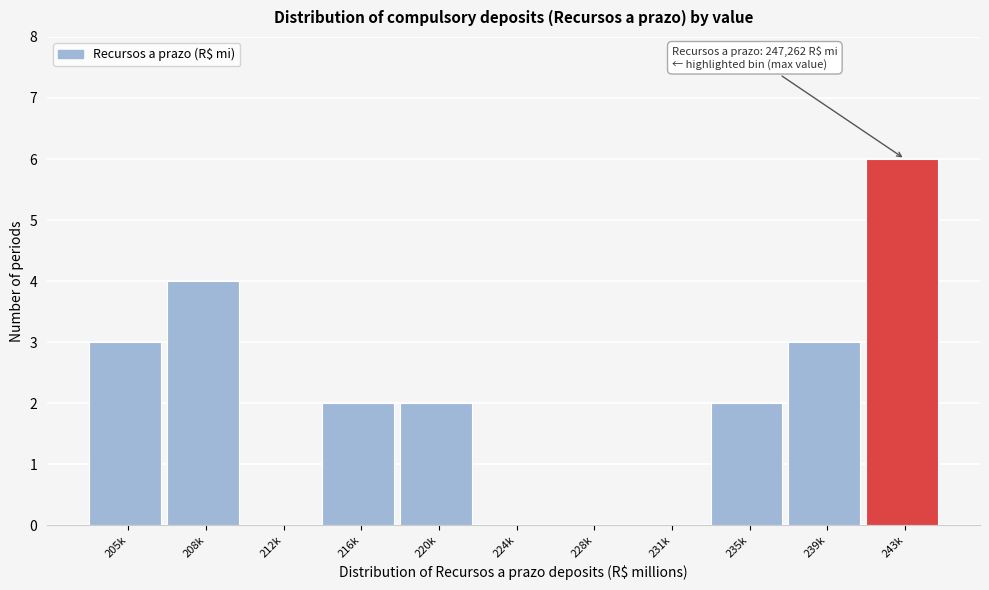

Reading left to right, list all the values displayed in this chart.

205k=3	208k=4	212k=0	216k=2	220k=2	224k=0	228k=0	231k=0	235k=2	239k=3	243k=6